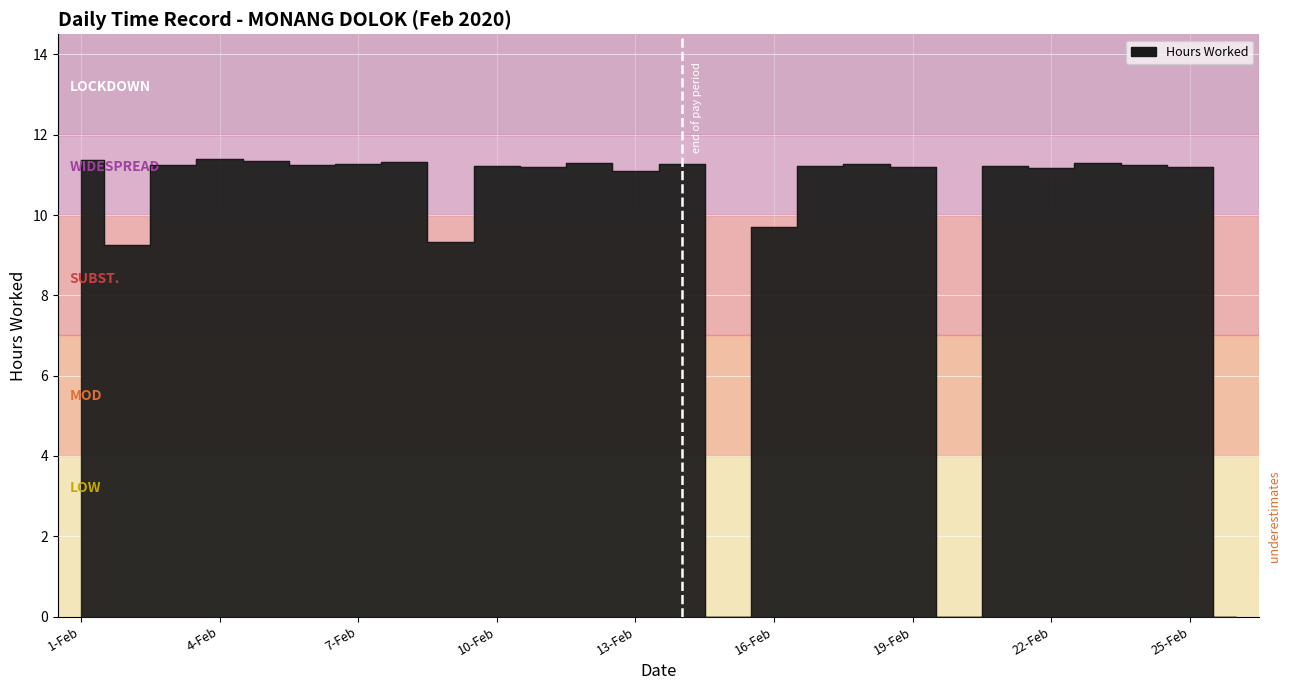

The chart shows a value of 16.5 at 24-Feb. True or false?

False